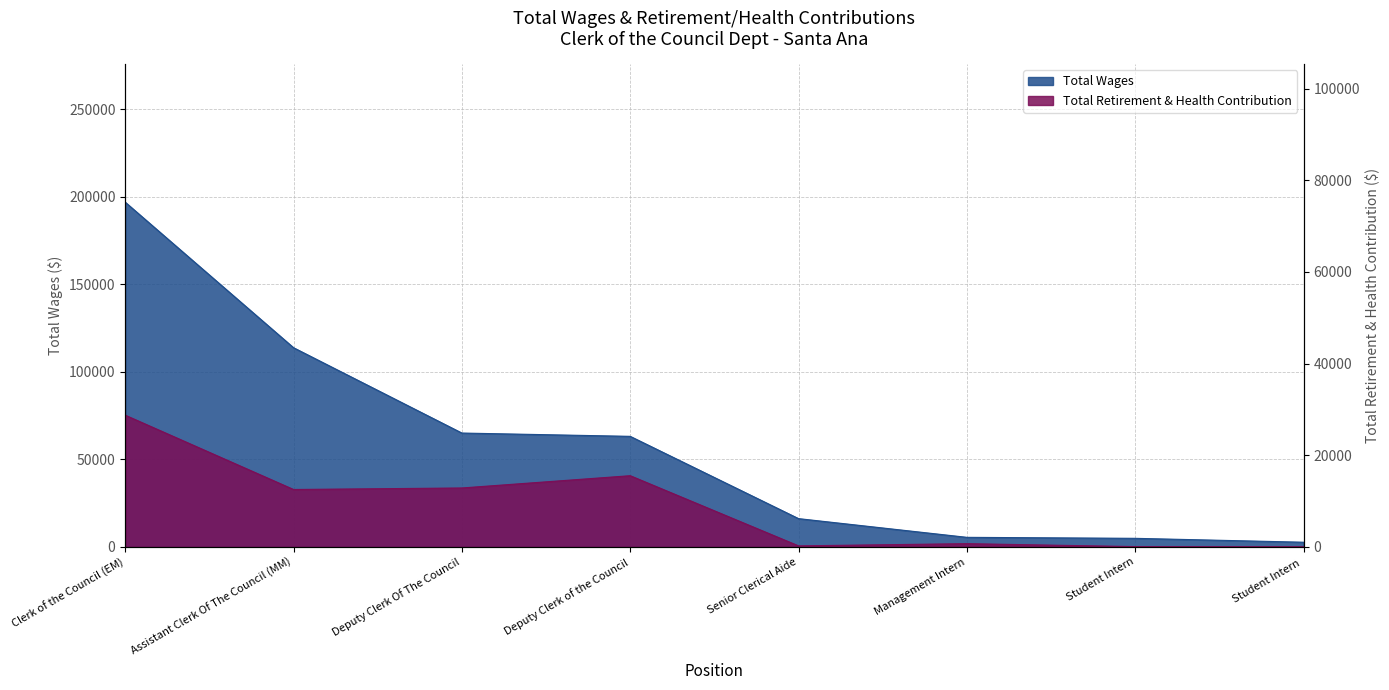

True or false: Total Wages and Total Retirement & Health Contribution intersect in this chart.

False